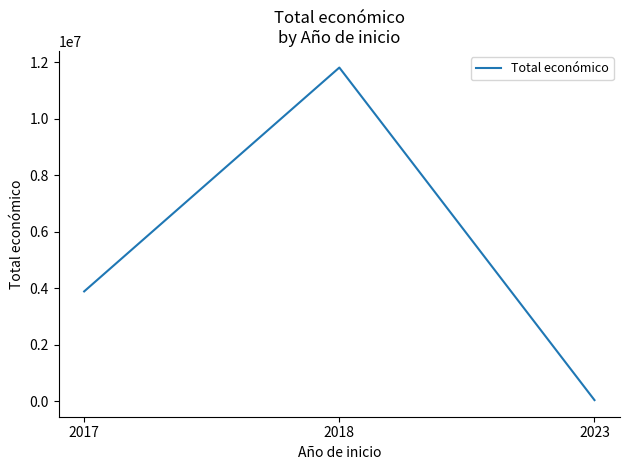

What is the change in value from 2017 to 2018?

+7921322